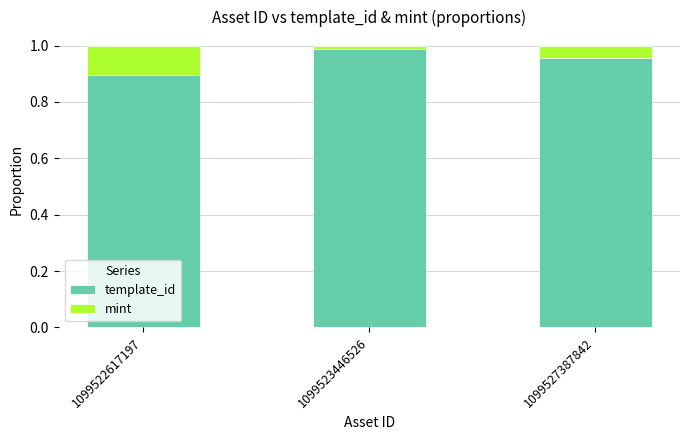

Is it true that template_id equals 0.4 at 1099523446526?

False